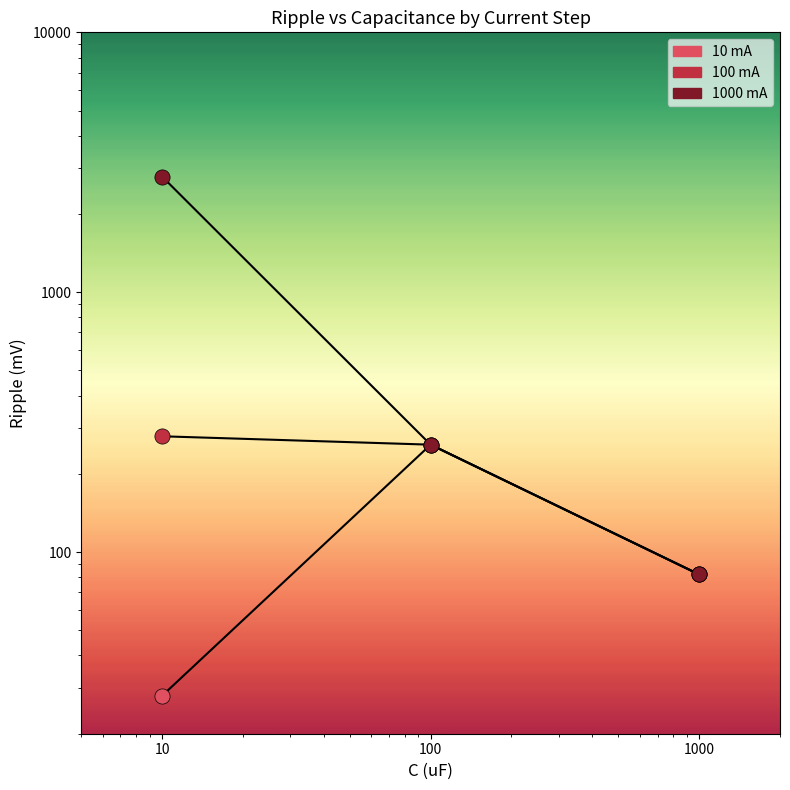

Which series contains the highest Y value?

1000 mA